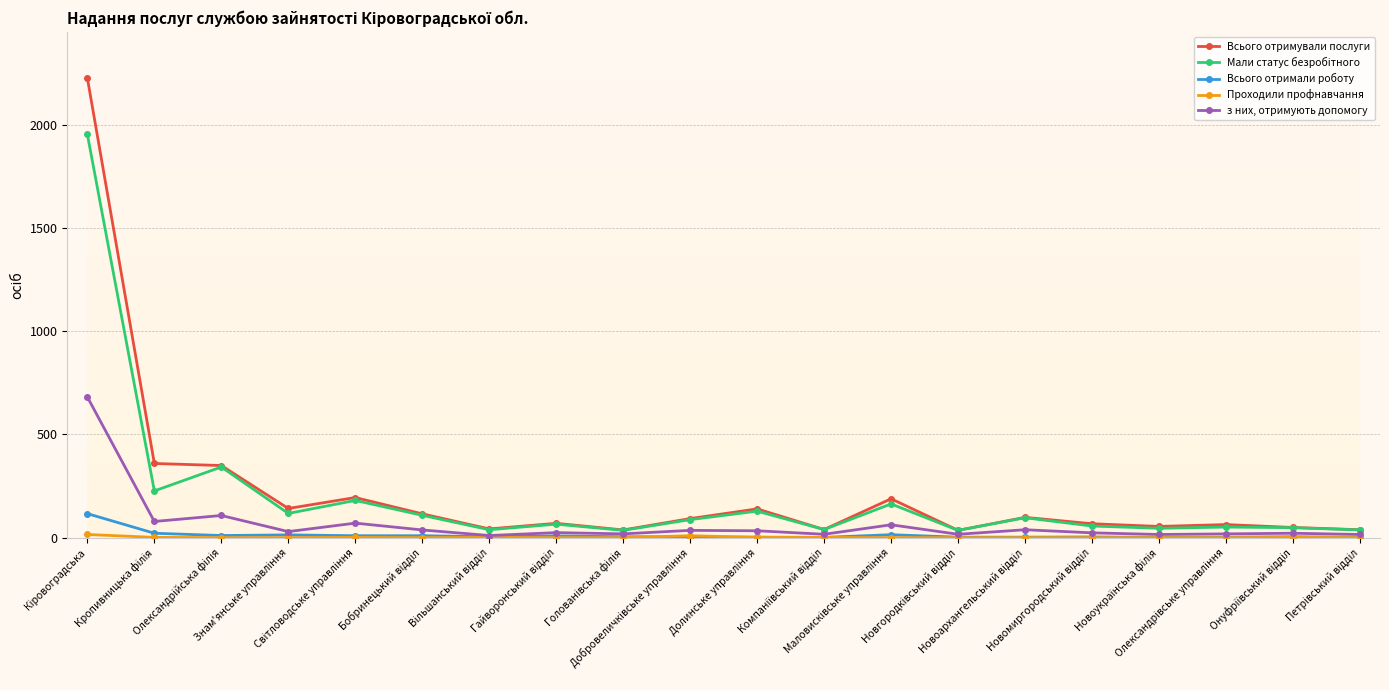

True or false: з них, отримують допомогу has more than 2 points higher than both neighbors.

True